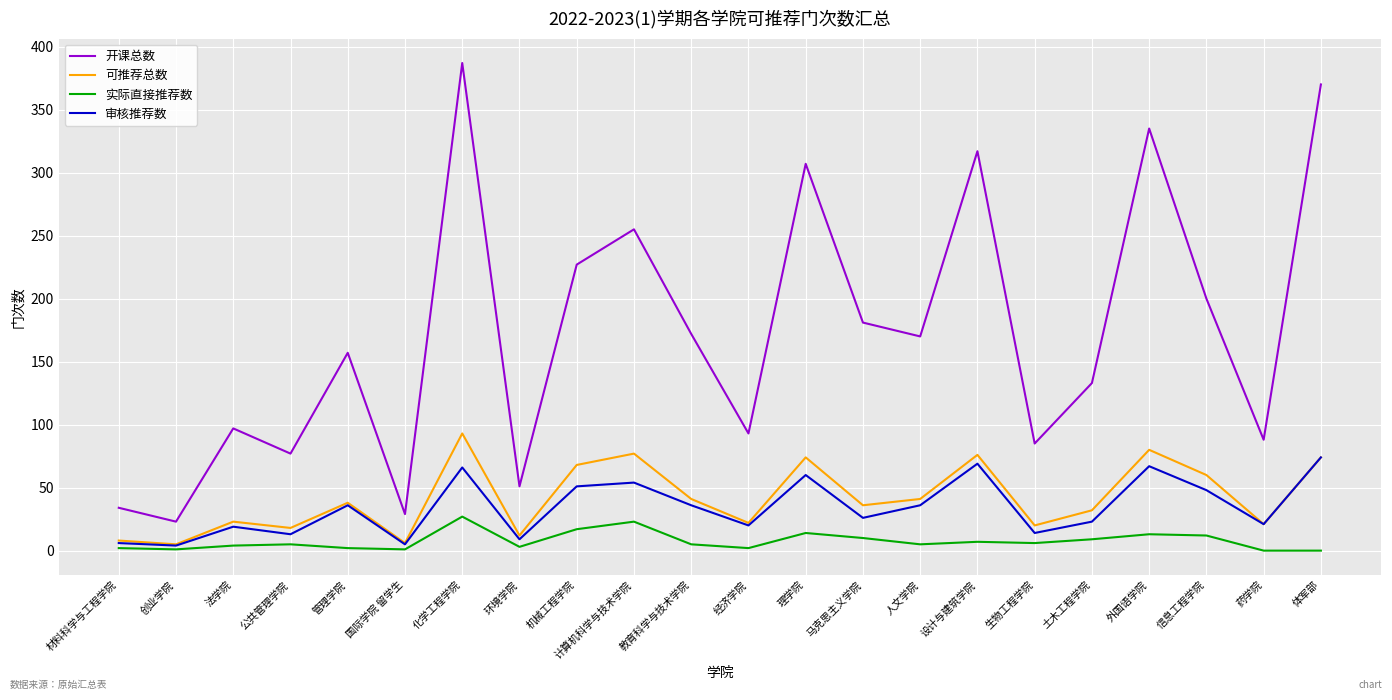

Which series changed the most between 土木工程学院 and 药学院?

开课总数